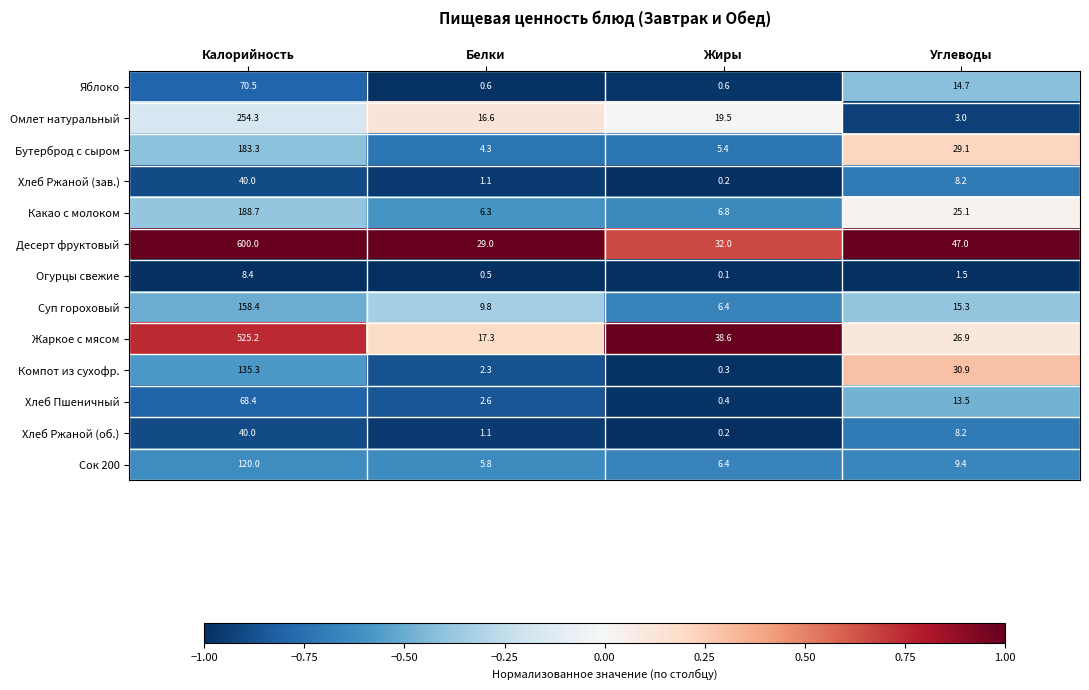

What is the difference between the highest and lowest values at Белки?

28.5